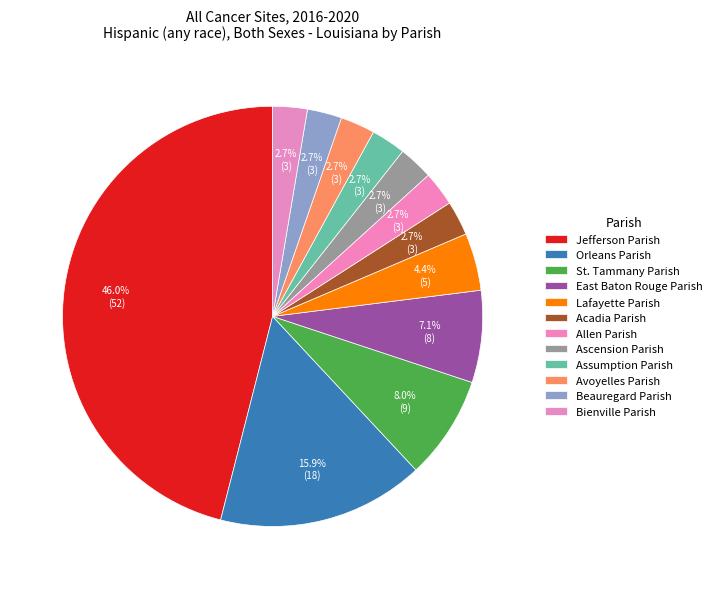

How many slices are in this pie chart?

12